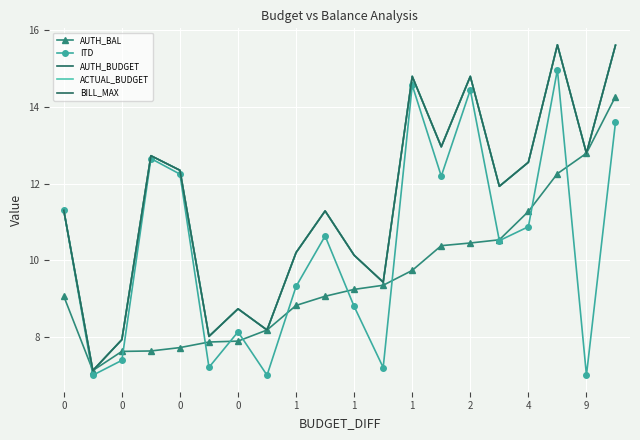

Reading left to right, extract all data points from this chart.

AUTH_BAL: 9.1	7.1	7.6	7.6	7.7	7.9	7.9	8.2	8.8	9.1	9.2	9.3	9.7	10.4	10.5	10.5	11.3	12.3	12.8	14.3
ITD: 11.3	7.0	7.4	12.7	12.2	7.2	8.1	7.0	9.3	10.6	8.8	7.2	14.6	12.2	14.4	10.5	10.9	15.0	7.0	13.6
AUTH_BUDGET: 11.3	7.1	7.9	12.7	12.4	8.0	8.7	8.2	10.2	11.3	10.1	9.4	14.8	13.0	14.8	11.9	12.6	15.6	12.8	15.6
ACTUAL_BUDGET: 11.3	7.1	7.9	12.7	12.4	8.0	8.7	8.2	10.2	11.3	10.1	9.4	14.8	13.0	14.8	11.9	12.6	15.6	12.8	15.6
BILL_MAX: 11.3	7.1	7.9	12.7	12.4	8.0	8.7	8.2	10.2	11.3	10.1	9.4	14.8	13.0	14.8	11.9	12.6	15.6	12.8	15.6